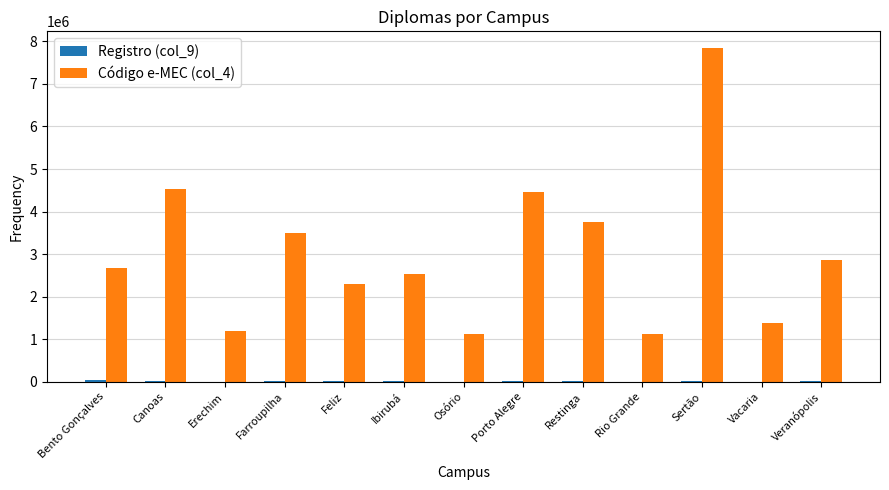

At which category is the sum across all series the highest?

Sertão